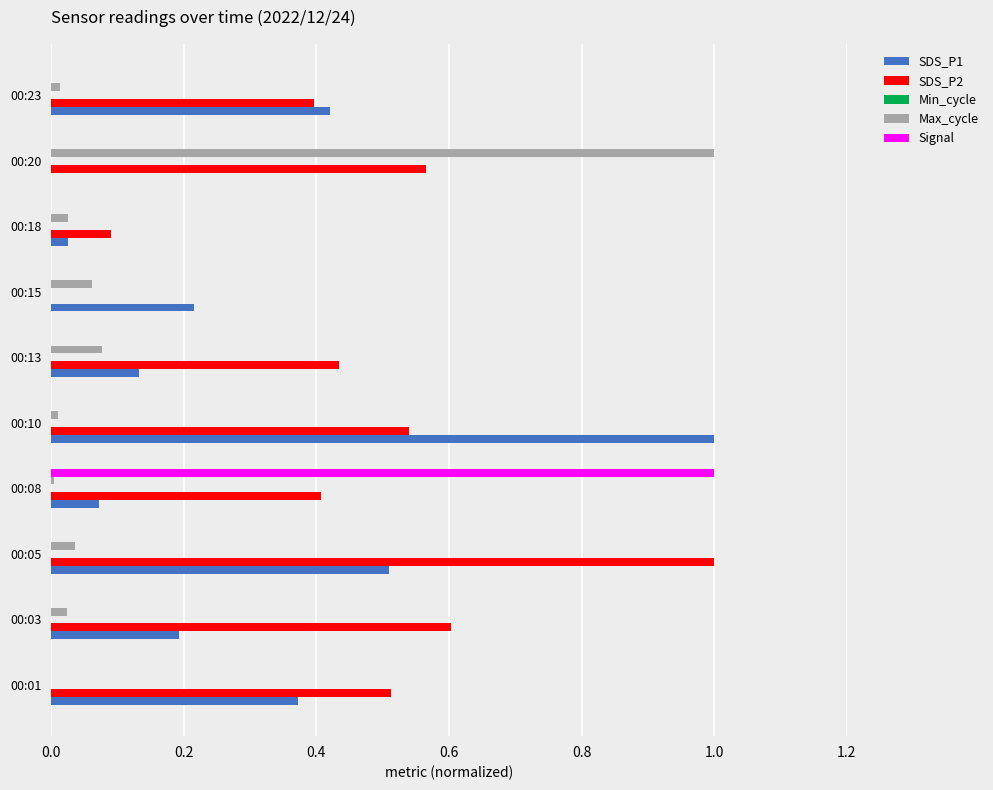

Is the value of Max_cycle at 00:23 greater than the value of SDS_P2 at 00:01?

No